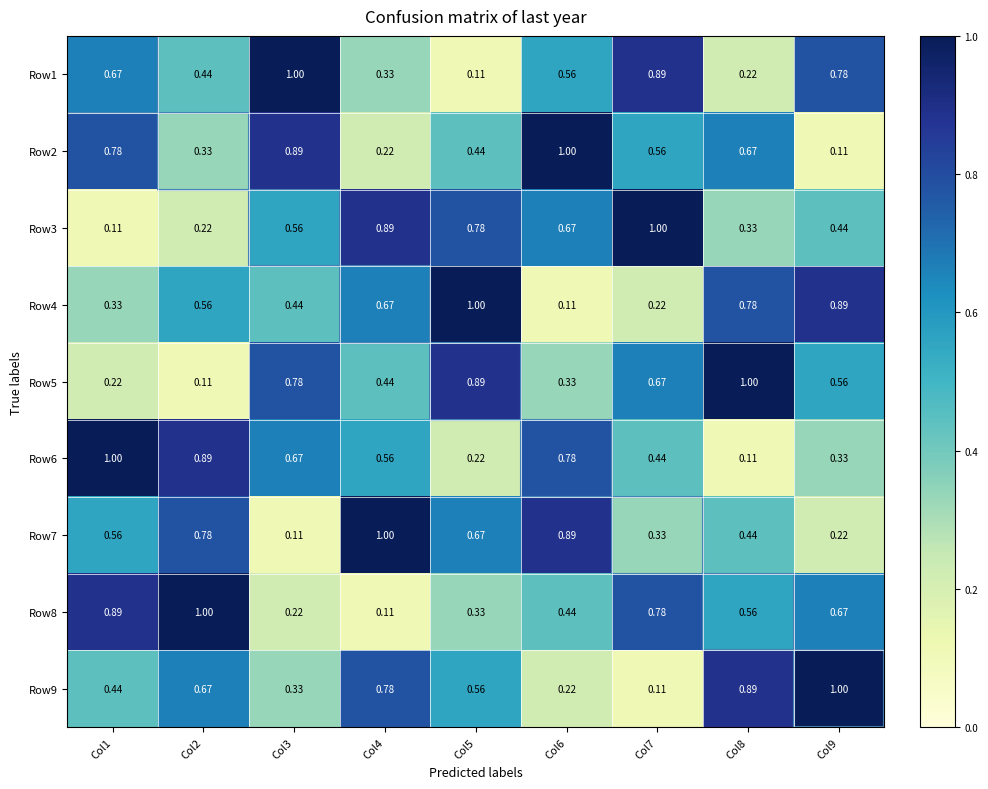

Is the value of Row1 at Col7 greater than the value of Row6 at Col8?

Yes